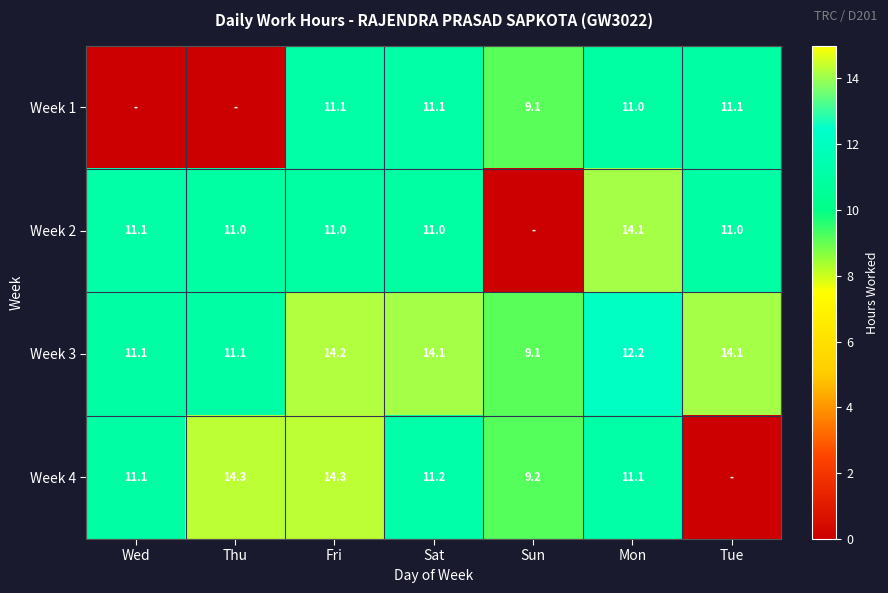

True or false: Week 3 has a value of 3.8 at Thu.

False